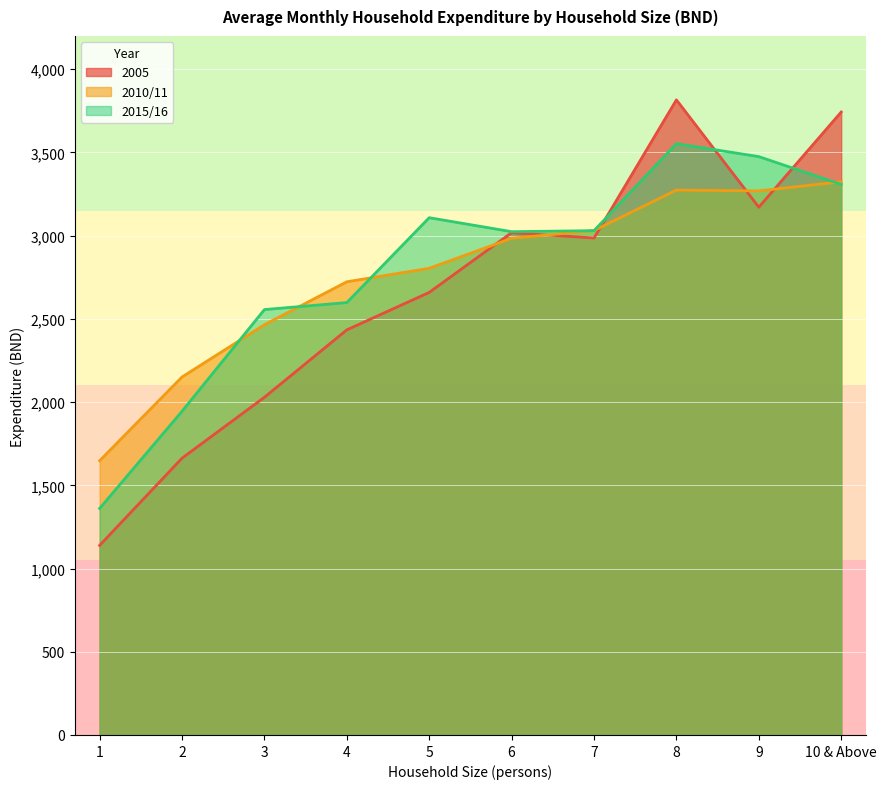

At which label does 2010/11 first exceed 2984?

7